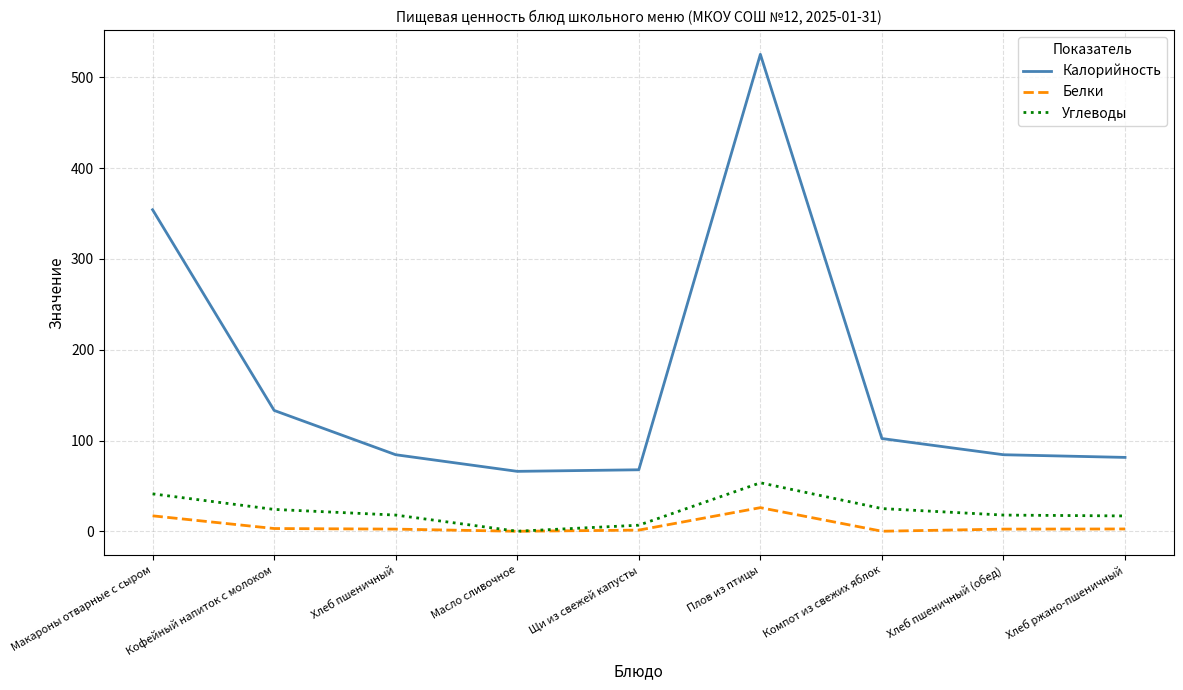

What position from the left is Щи из свежей капусты?

5